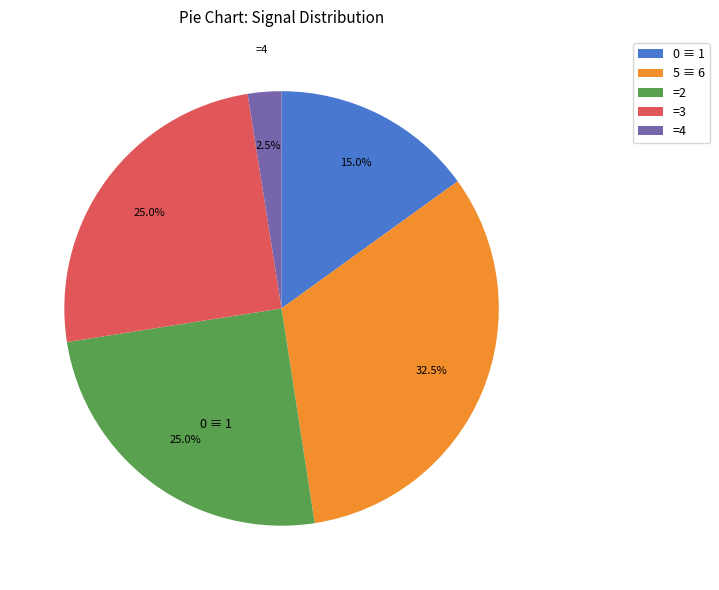

Is there a majority slice in this chart?

No